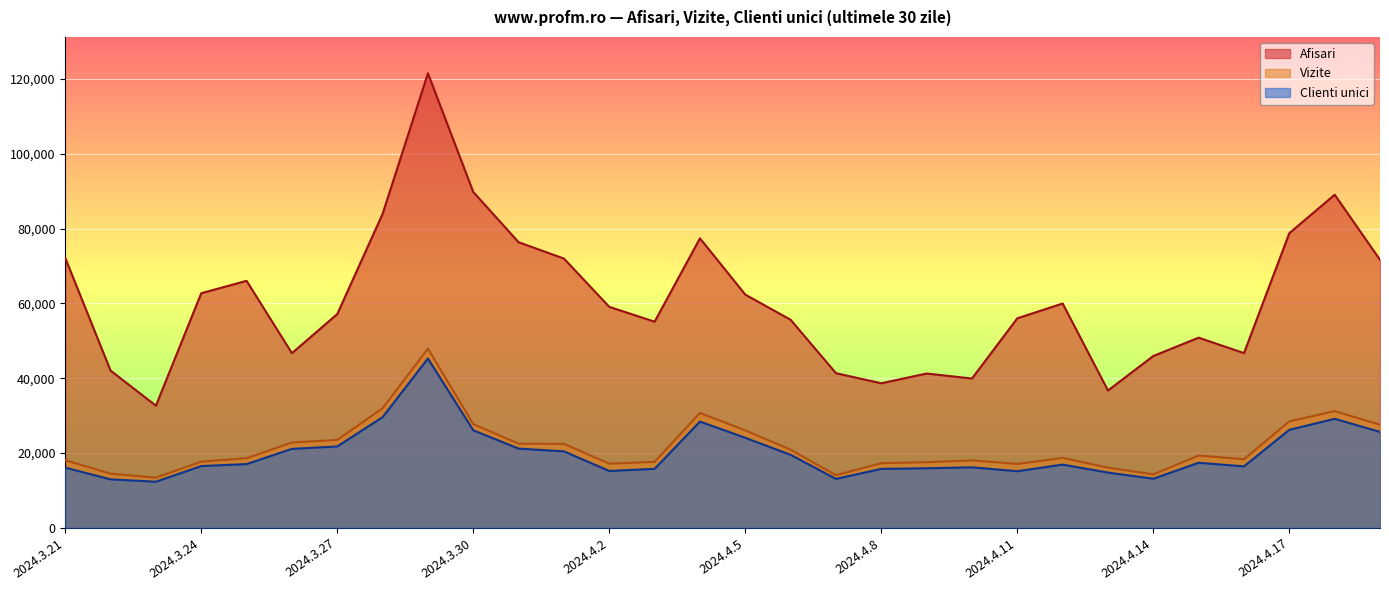

What is the average value of the Afisari series?

60978